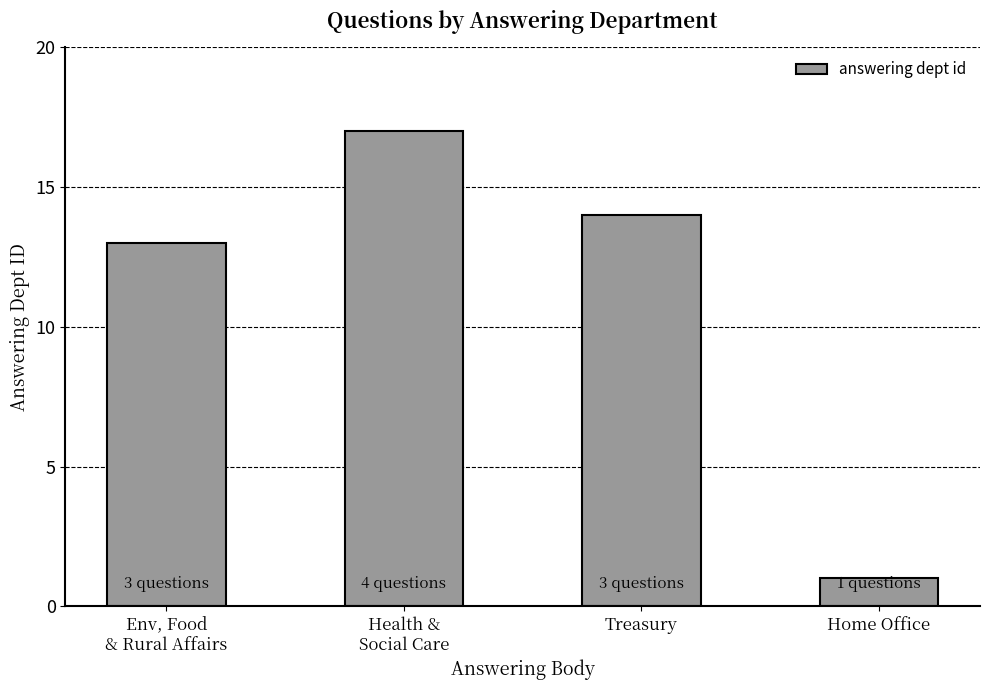

Reading left to right, transcribe all the data shown in this chart.

Env, Food
& Rural Affairs=13	Health &
Social Care=17	Treasury=14	Home Office=1